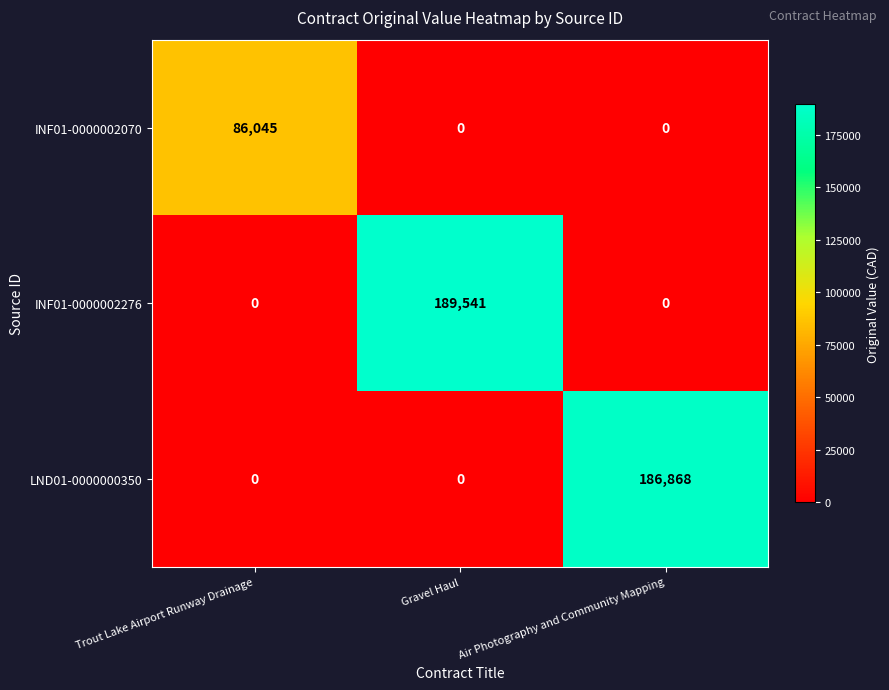

How many values in the LND01-0000000350 series exceed 0?

1